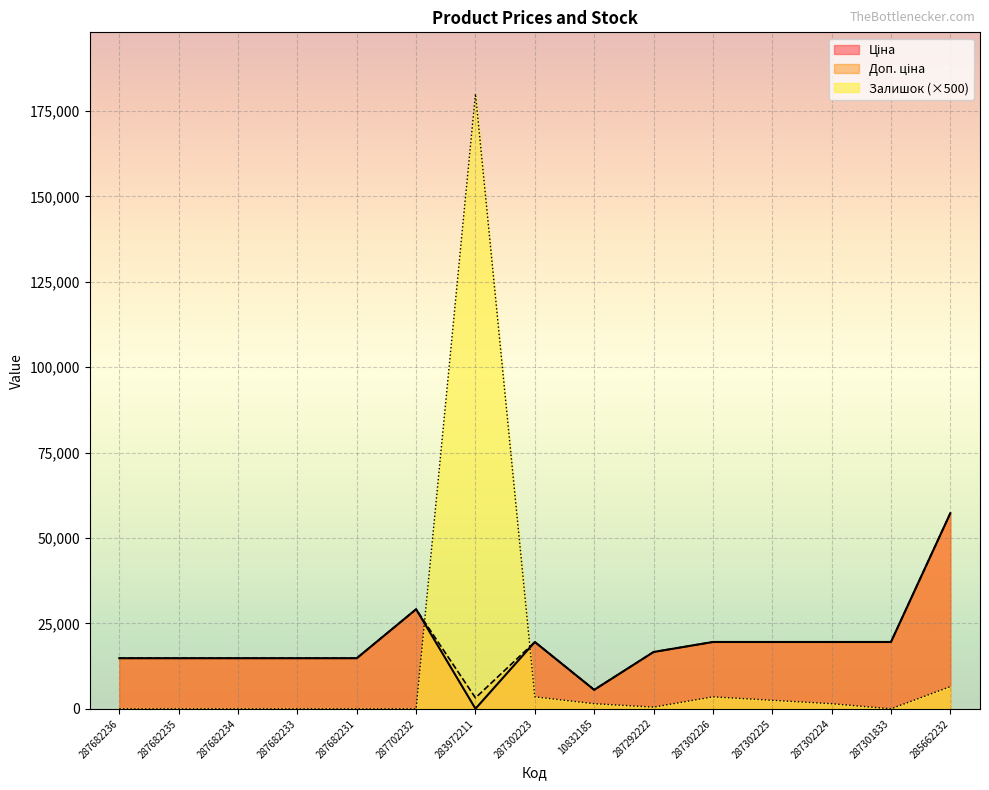

What is the label of the 8th point from the left?

287302223